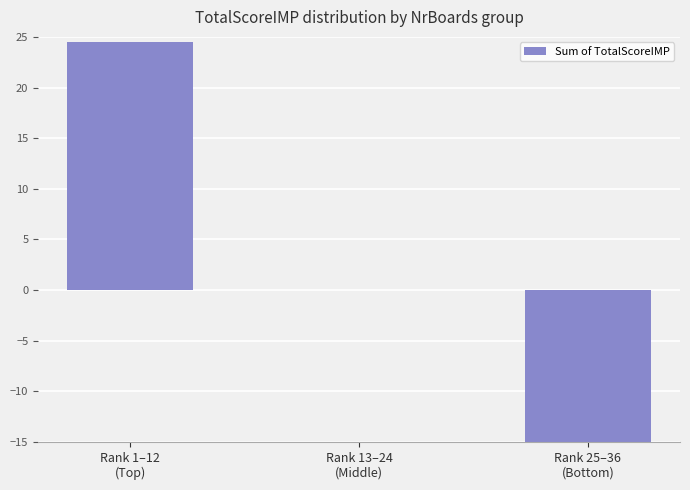

The value at Rank 25–36
(Bottom) is -24.4. True or false?

True